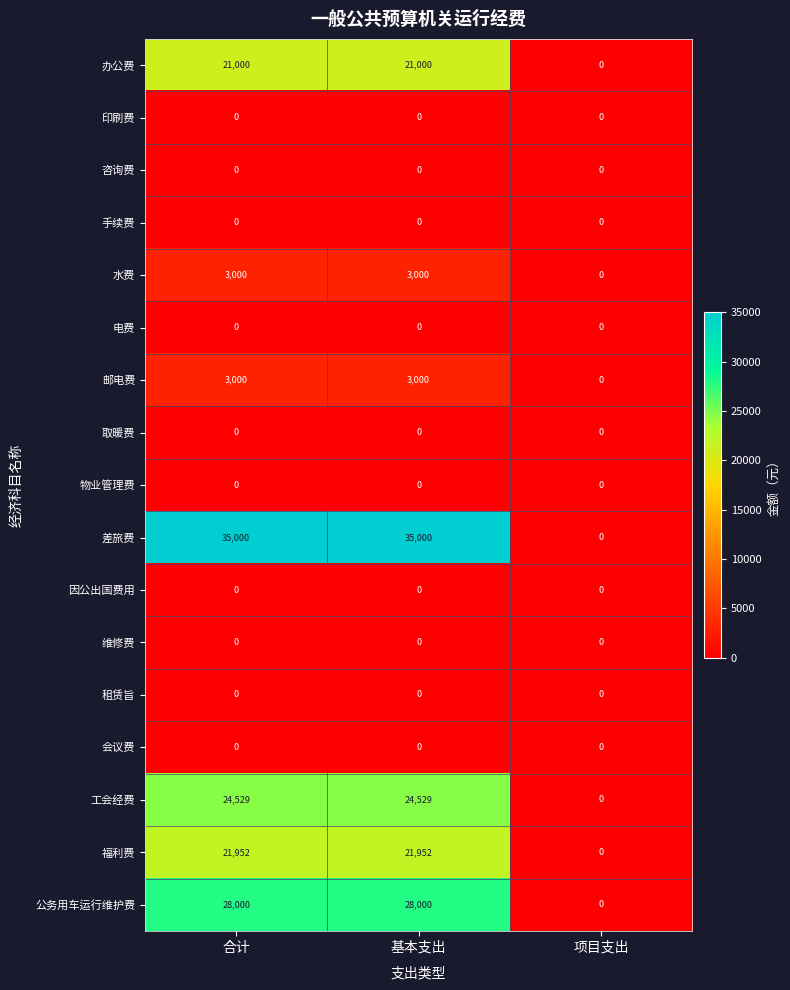

Read the 办公费 value at 基本支出, to the nearest 100.

21000